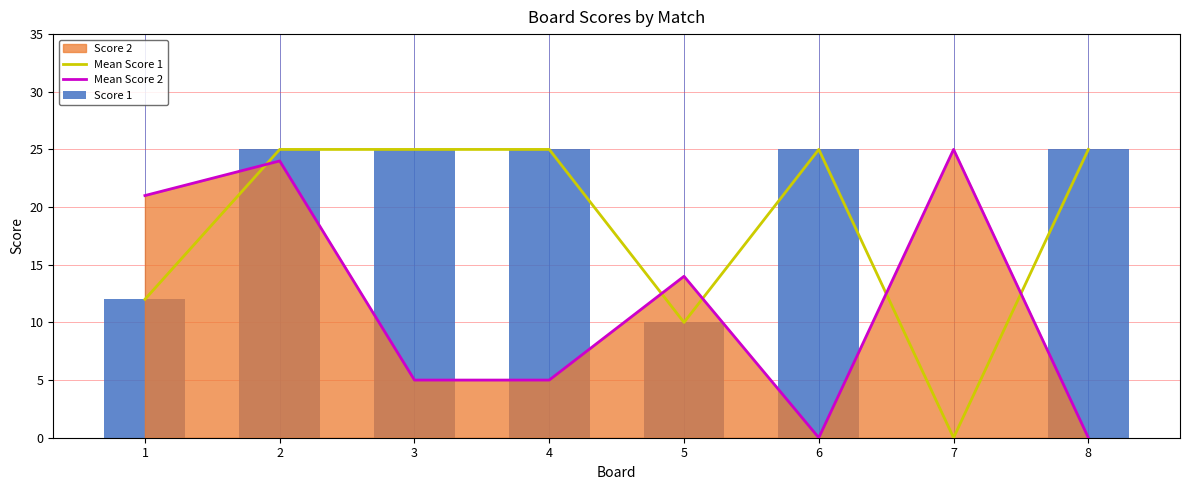

At which category is the sum across all series the highest?

2